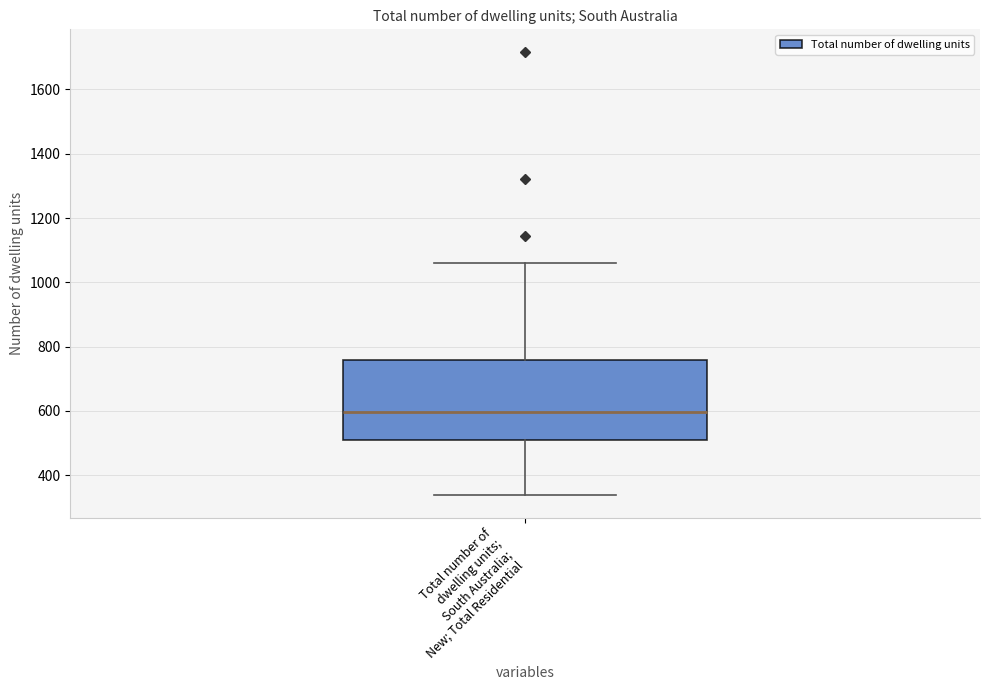

Transcribe this box plot: give where the median line is, the range the box spans, and where the two whiskers end, as read against the y-axis. The values are not printed on the chart, so give them approximately, as read against the axis.

median 600, box 500 to 760, whiskers 340 to 1060